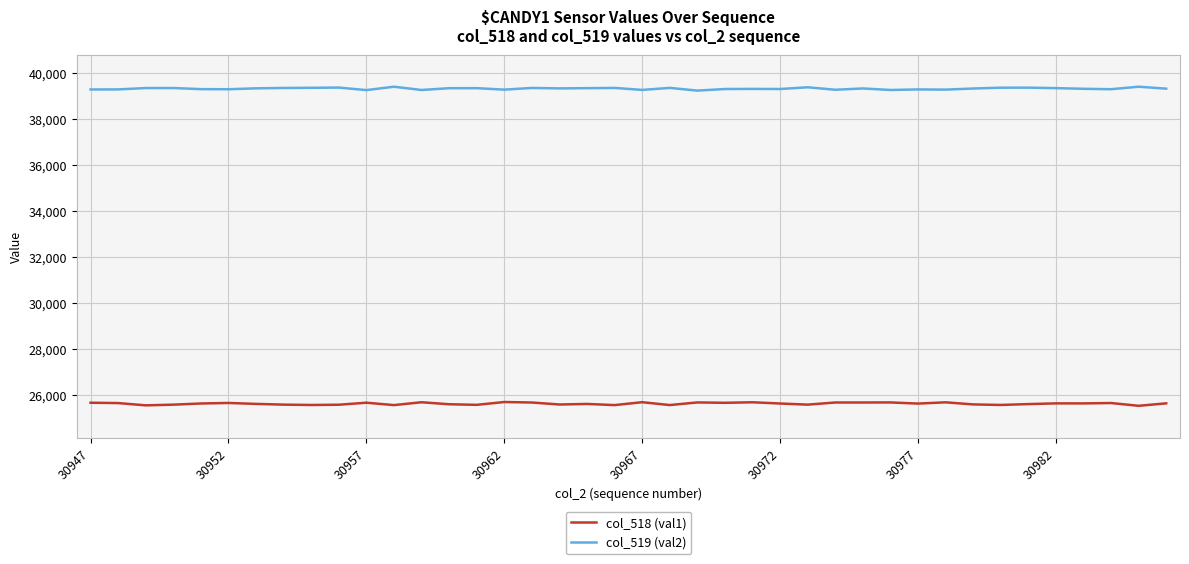

True or false: col_519 (val2) and col_518 (val1) cross at least once.

False